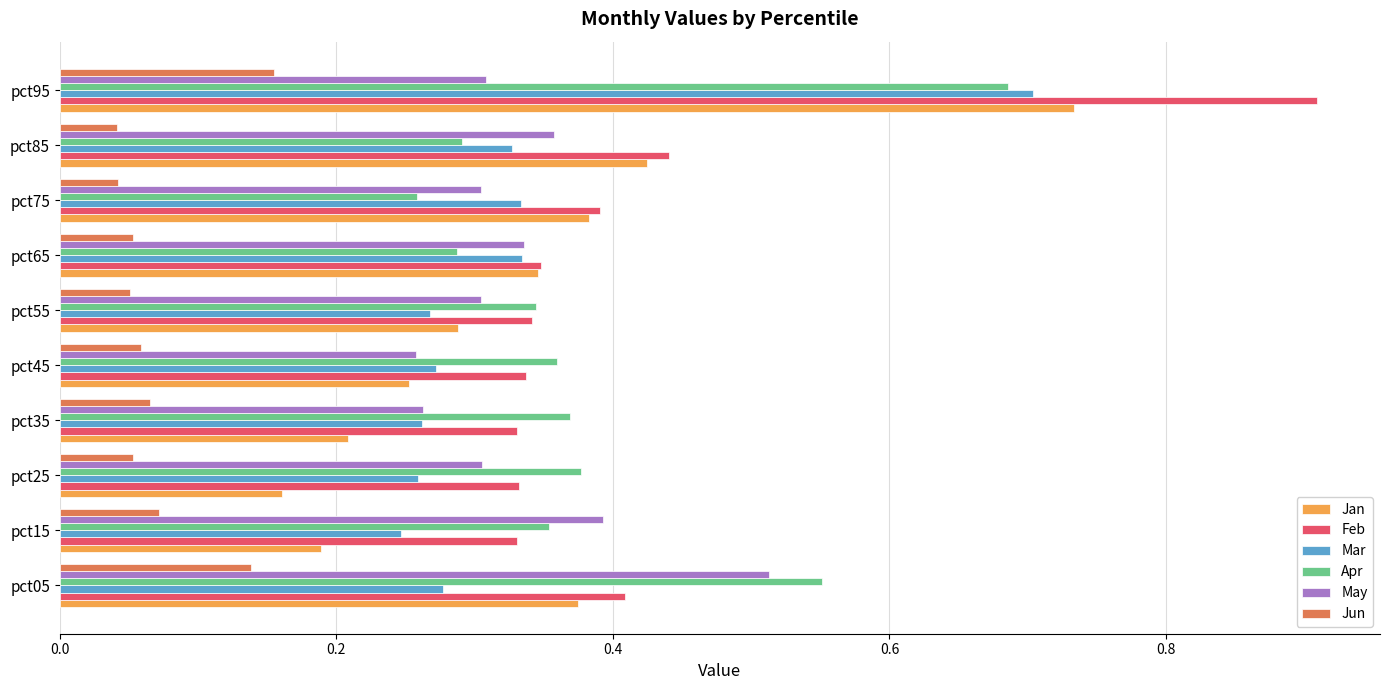

What is the greatest value displayed?

0.9